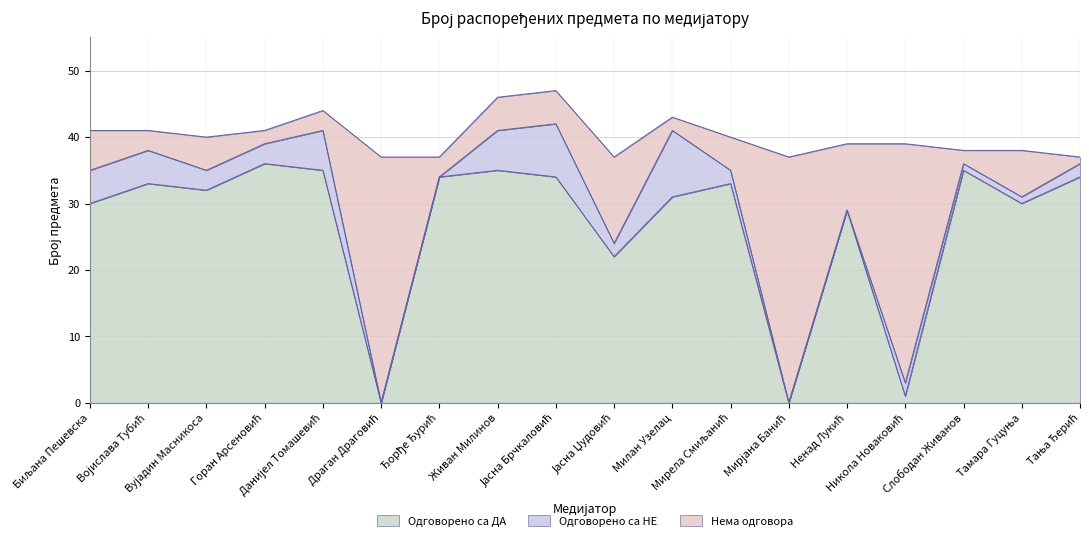

Reading right to left, list all the values displayed in this chart.

Одговорено са ДА: 34	30	35	1	29	0	33	31	22	34	35	34	0	35	36	32	33	30
Одговорено са НЕ: 2	1	1	2	0	0	2	10	2	8	6	0	0	6	3	3	5	5
Нема одговора: 1	7	2	36	10	37	5	2	13	5	5	3	37	3	2	5	3	6